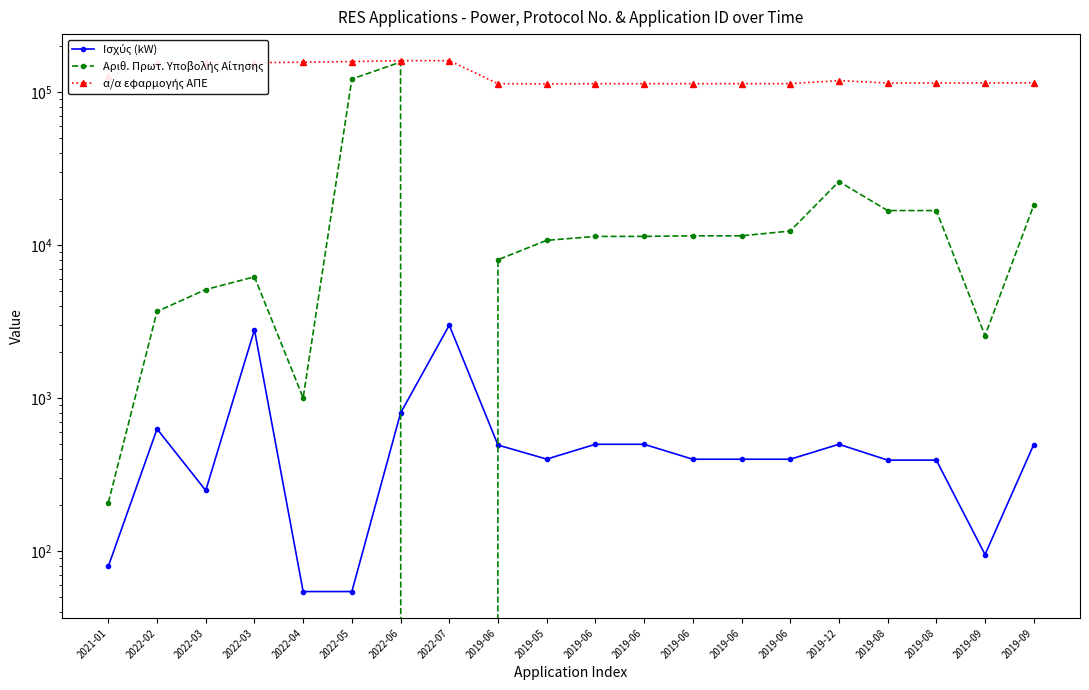

Which series has the widest spread of values?

Αριθ. Πρωτ. Υποβολής Αίτησης